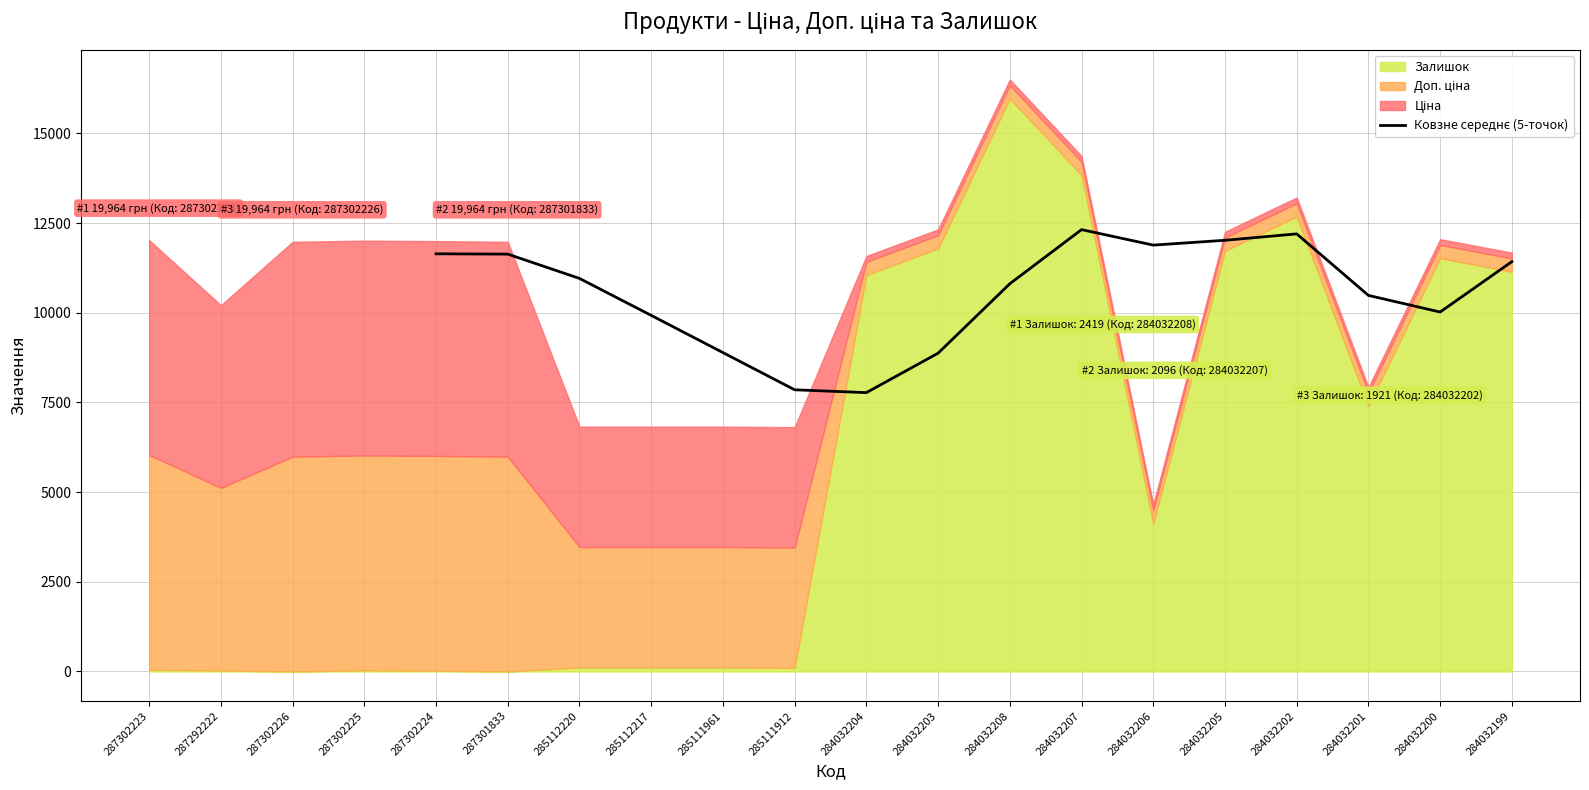

What is the label of the 10th point from the left?

284032207